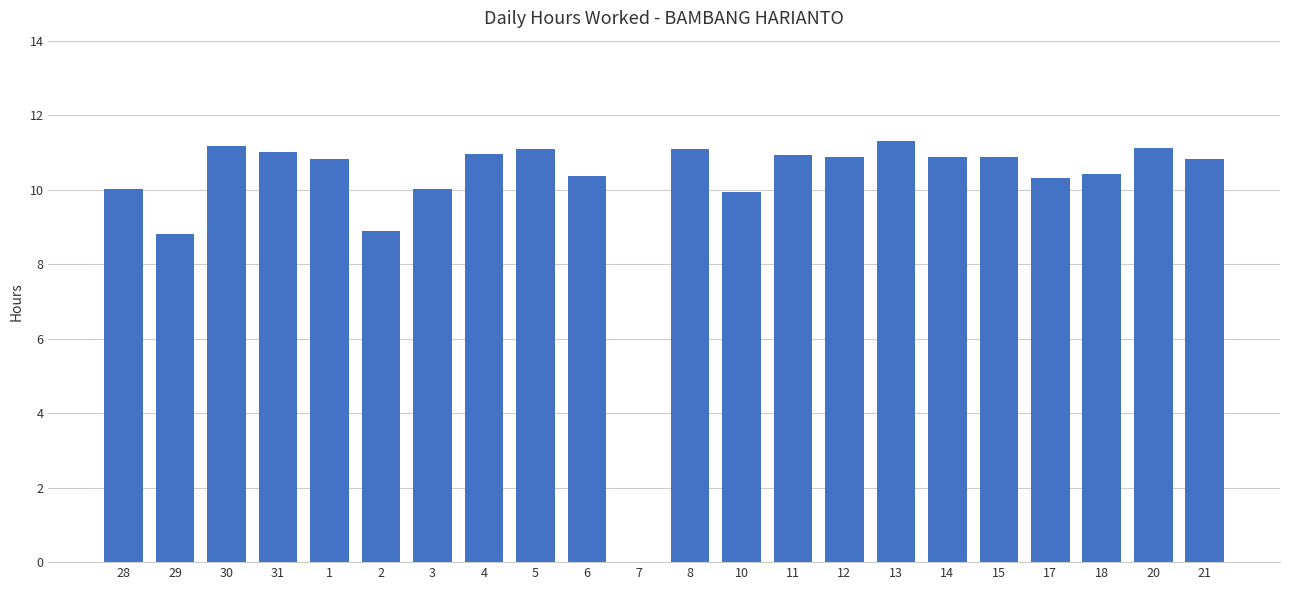

The chart shows a value of 8.8 at 29. True or false?

True